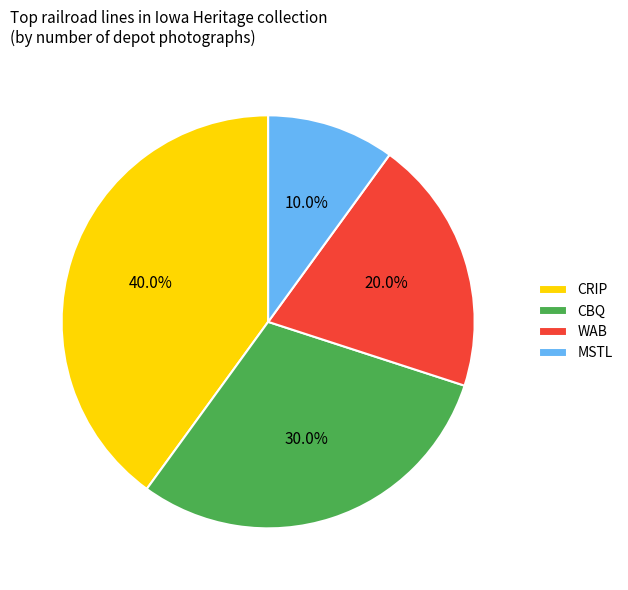

Which slice is the smallest?

MSTL